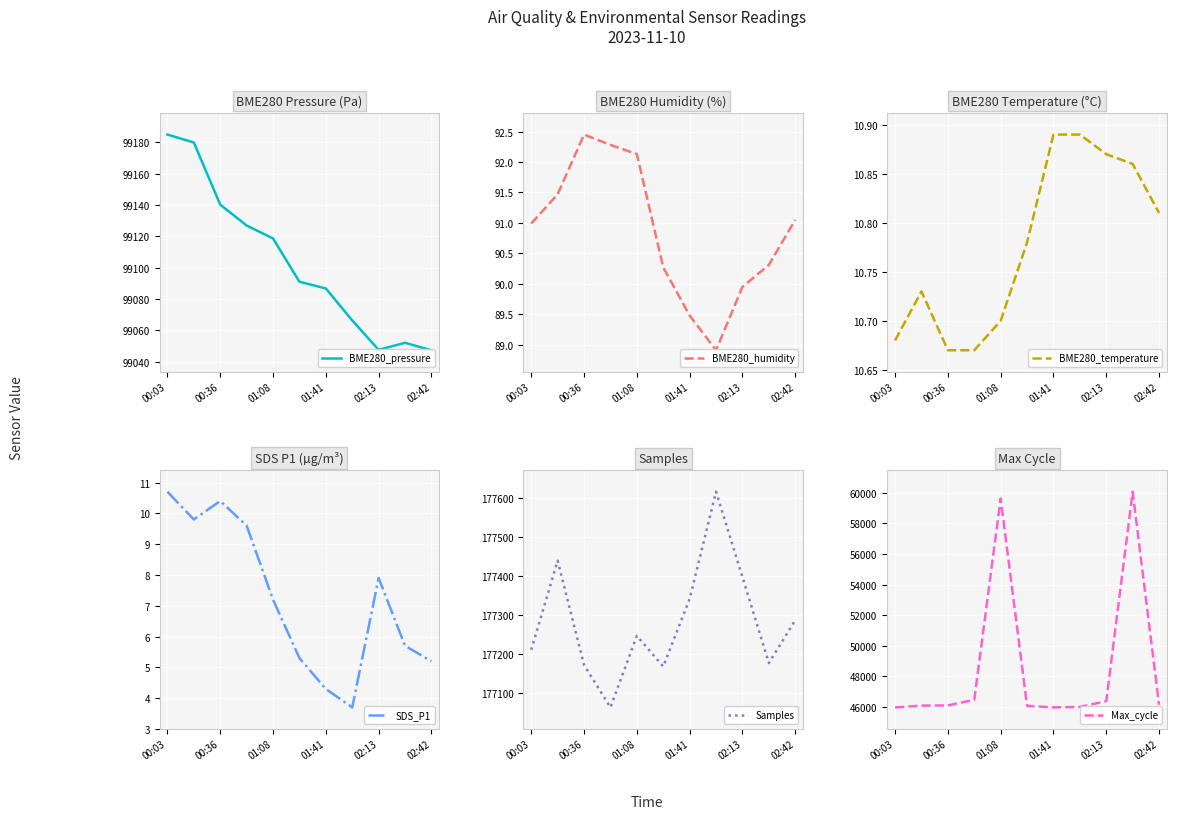

Where is BME280_pressure nearest to the value 99116?

01:08